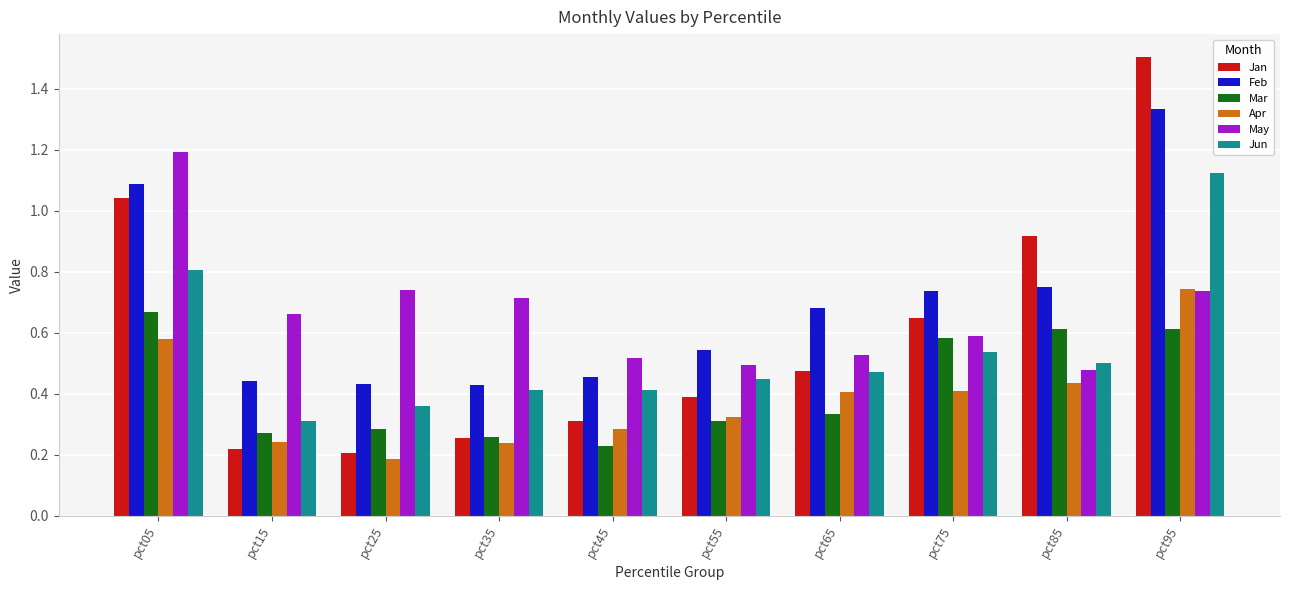

Is it true that Apr equals 0.5 at pct45?

False